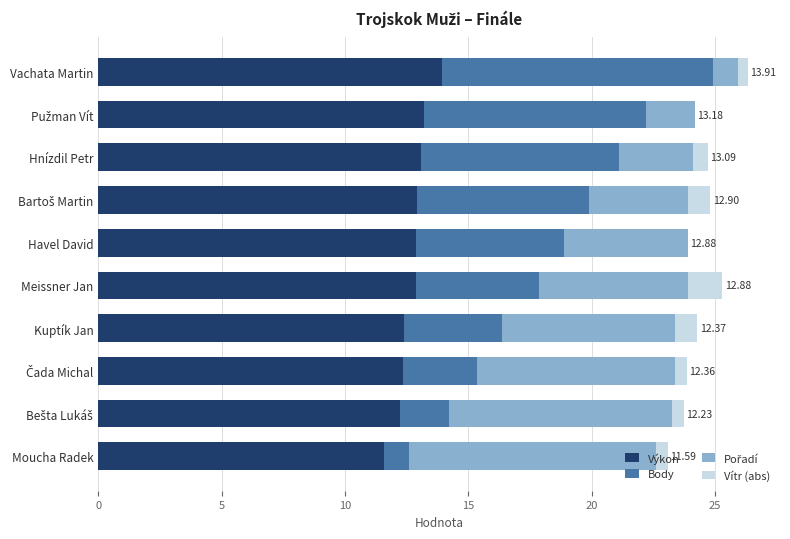

What is the average value of the Vítr (abs) series?

0.6